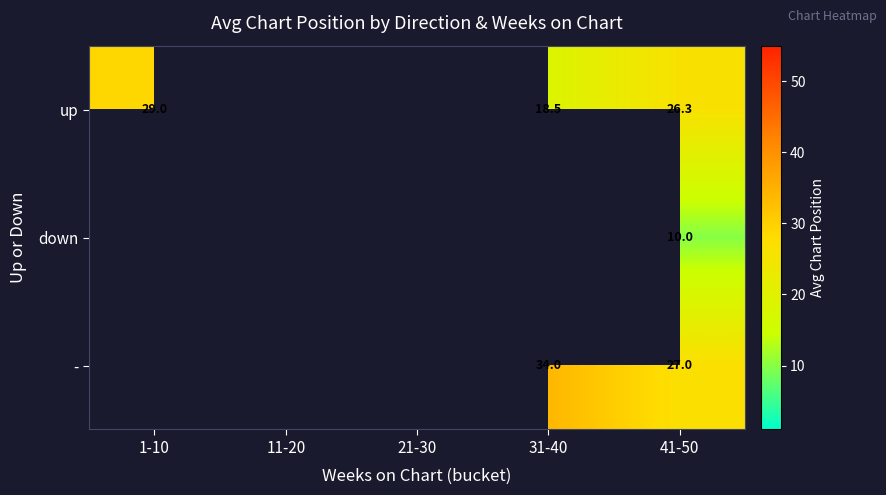

Is it true that - equals 34.0 at 31-40?

True